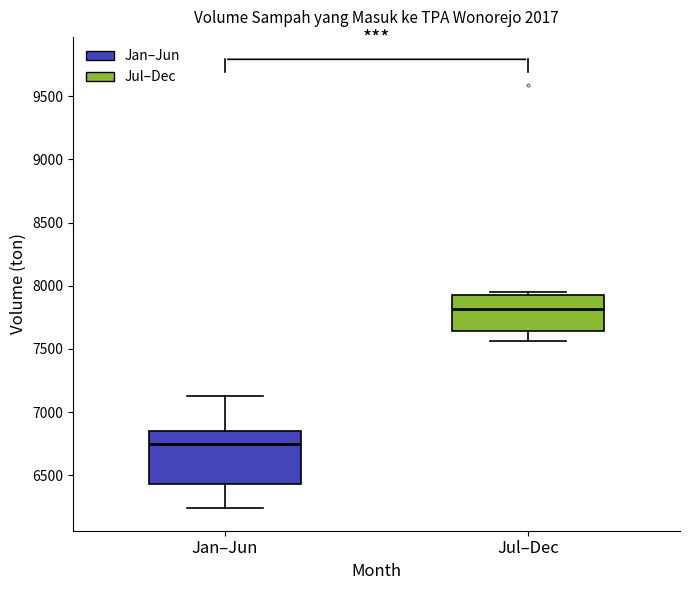

Reading left to right, read every box against the y-axis: the position of its median line, the range the box covers, and the ends of its whiskers. The values are not printed on the chart, so give them approximately, as read against the axis.

Jan–Jun: median 6750, box 6450 to 6850, whiskers 6250 to 7150
Jul–Dec: median 7800, box 7650 to 7900, whiskers 7550 to 7950